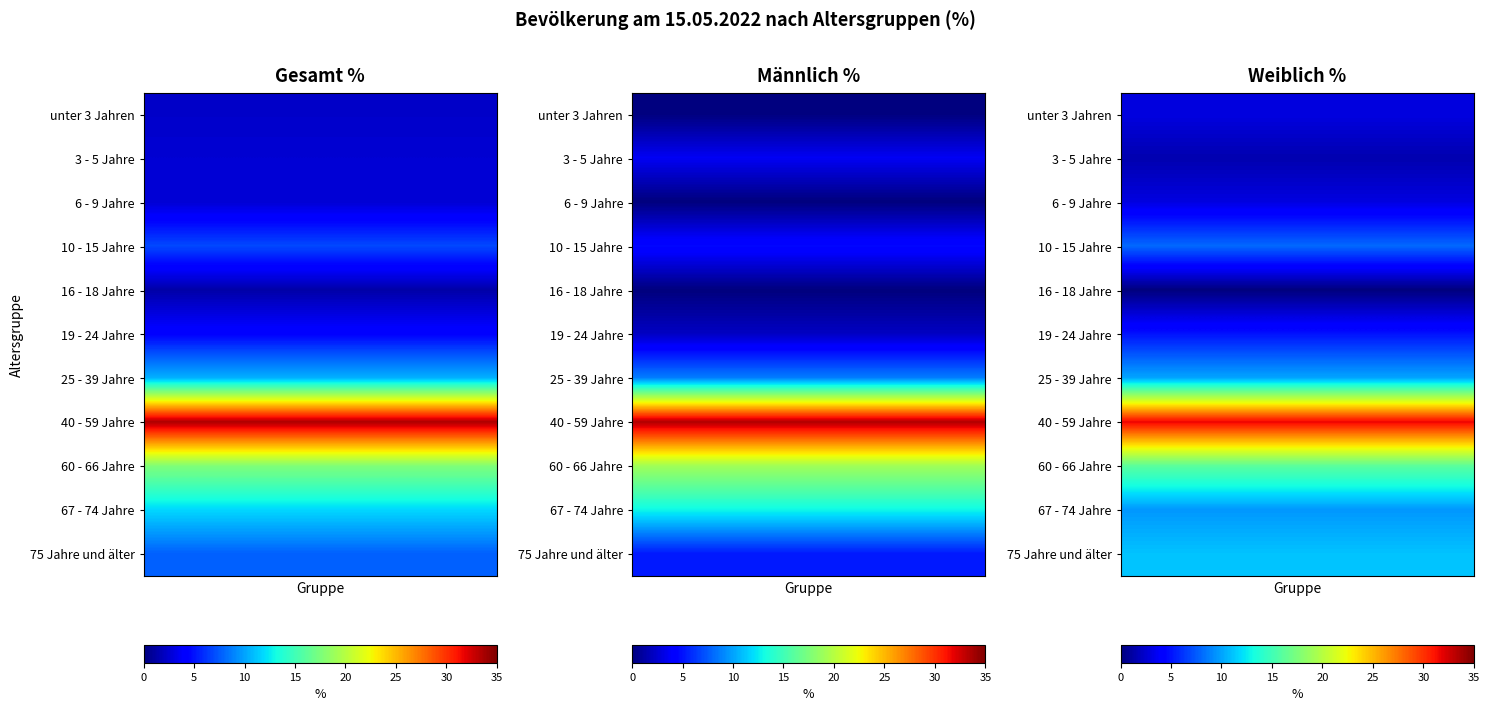

Which series has the largest total across all categories?

Gesamt %